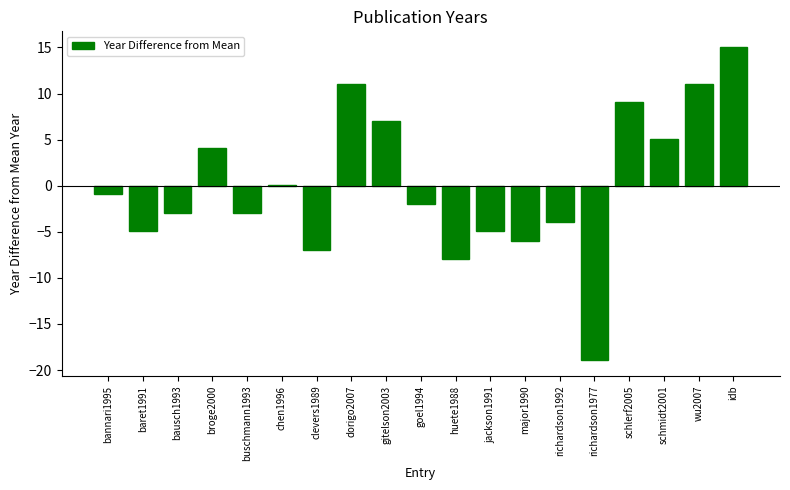

Which has a higher value, richardson1977 or wu2007?

wu2007